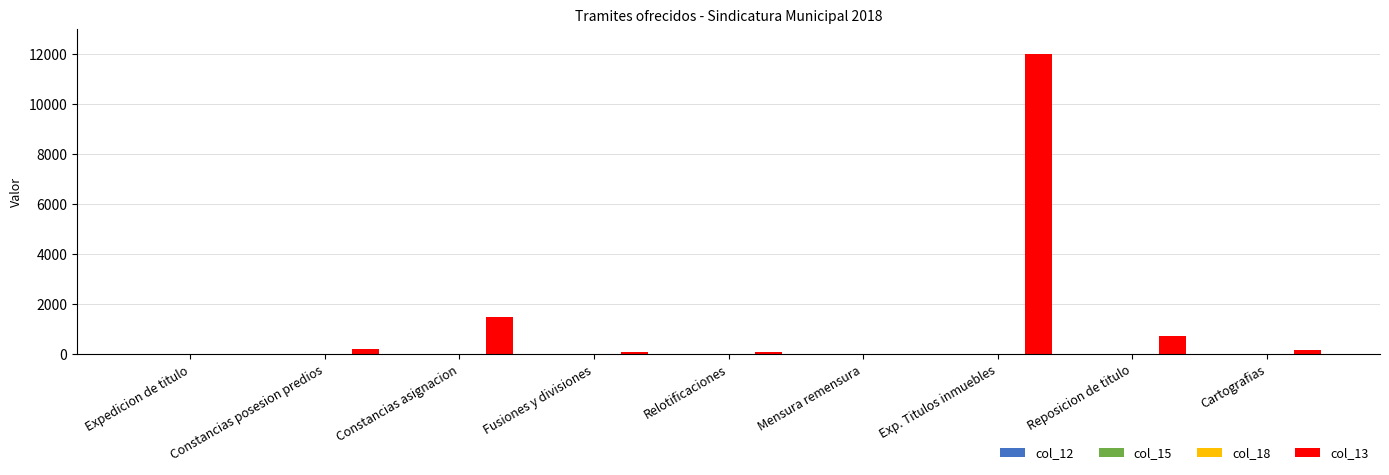

True or false: col_13 has a value of 4379.9 at Exp. Titulos inmuebles.

False